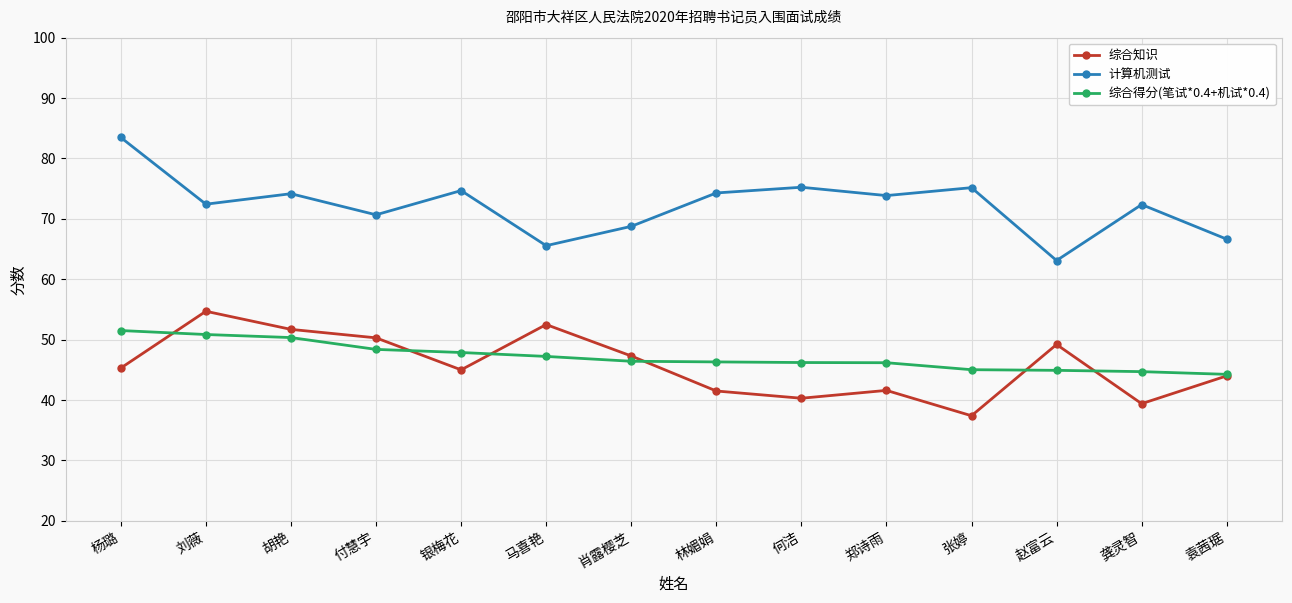

Between 胡艳 and 何洁, which series saw the biggest shift?

综合知识